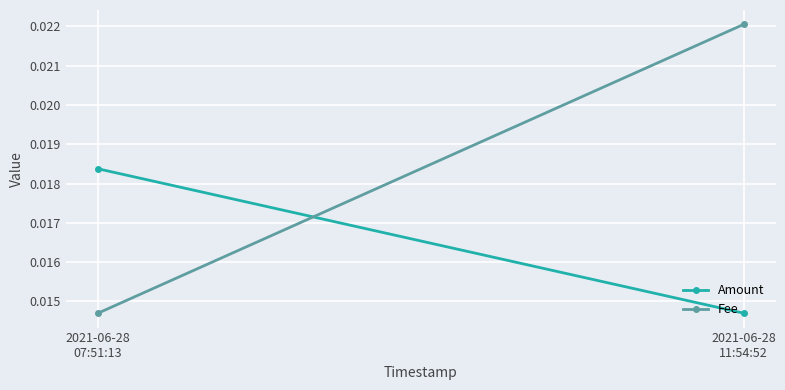

Between 2021-06-28
07:51:13 and 2021-06-28
11:54:52, which is larger?

2021-06-28
07:51:13